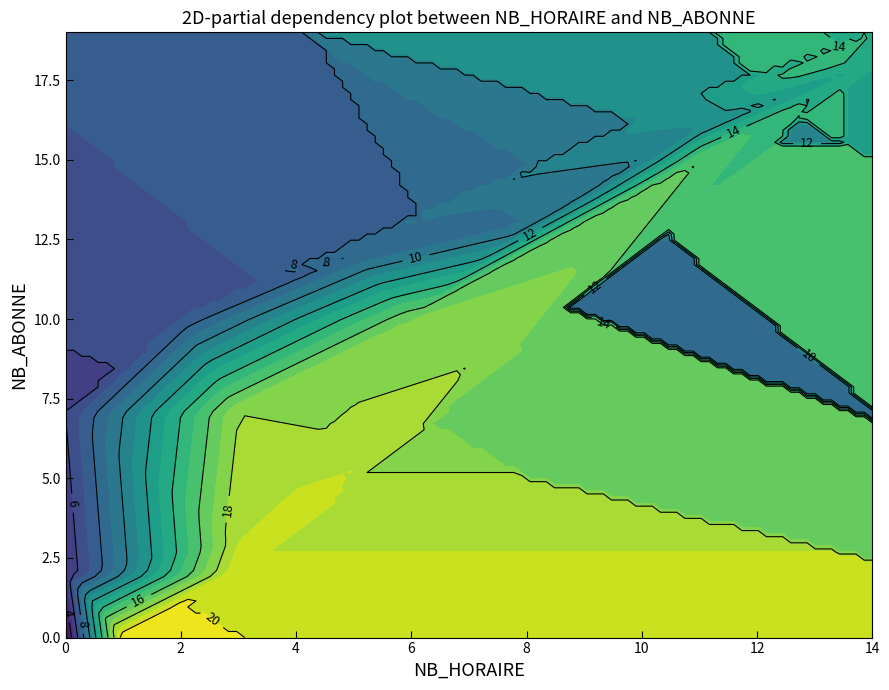

Count the number of data series in this chart.

2